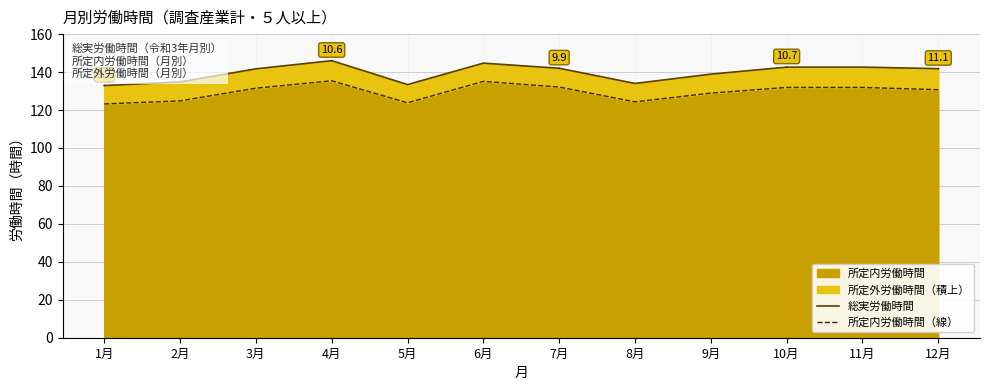

What is the difference between the maximum and second lowest values in the 総実労働時間 series?

12.6